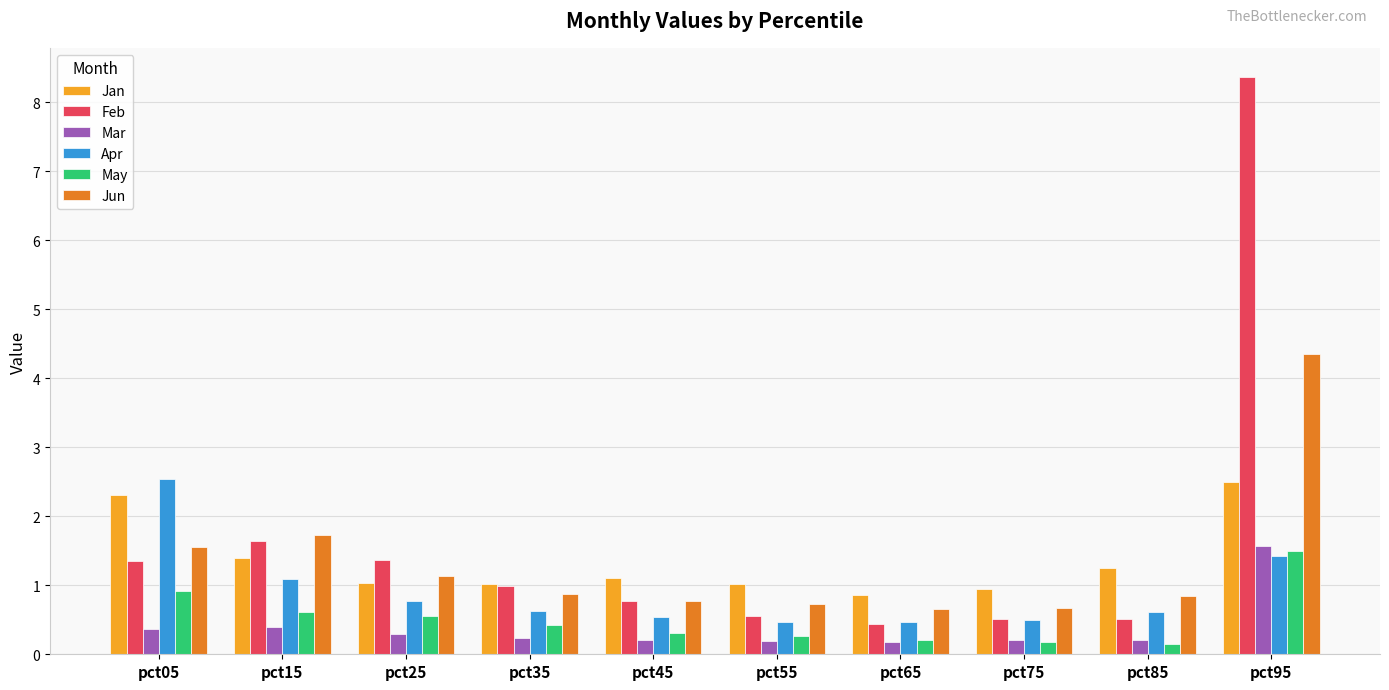

Is the value of Mar at pct75 greater than the value of Jun at pct45?

No